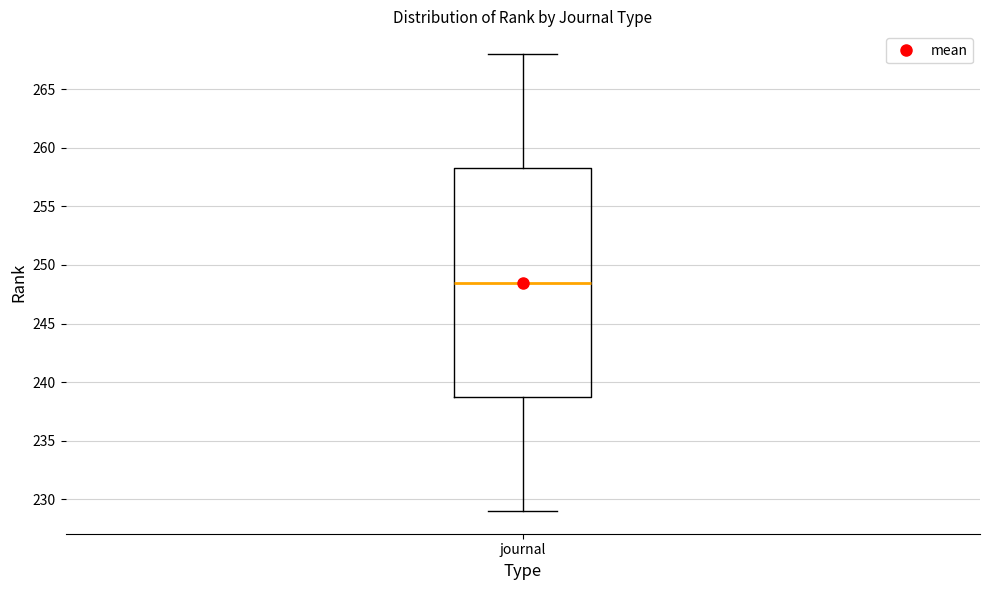

Where does the upper whisker of the box for journal end on the y-axis? The values are not printed on the chart, so give them approximately, as read against the axis.

268.0